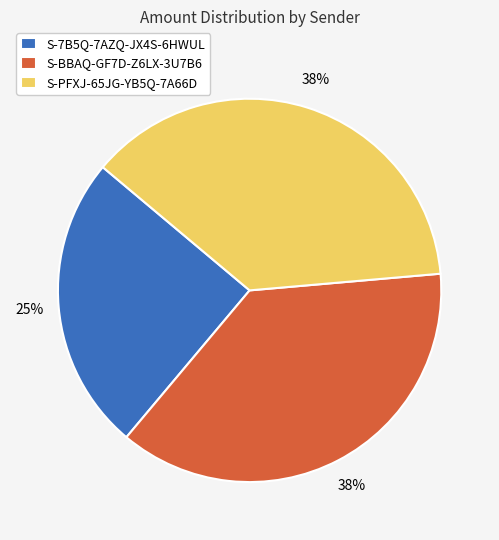

Is S-PFXJ-65JG-YB5Q-7A66D the majority of the pie?

No